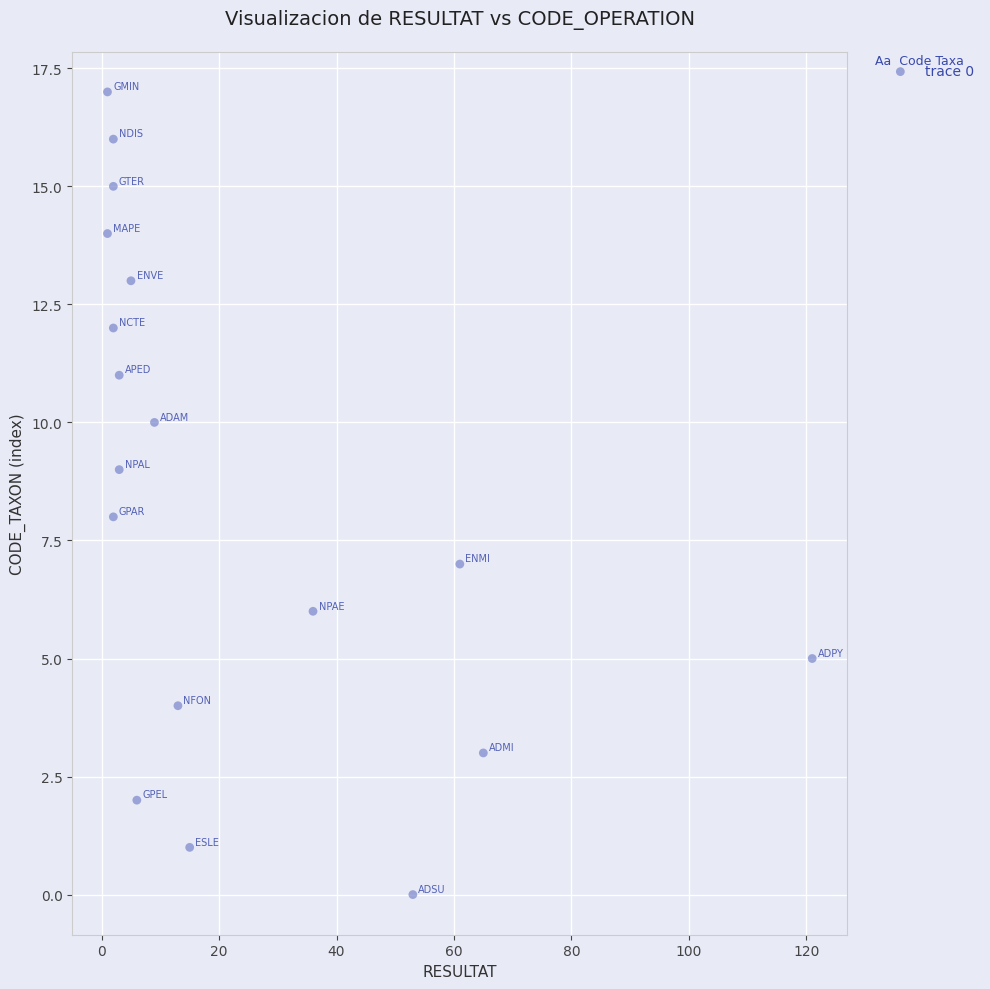

What is the range of X values (max minus min)?

120